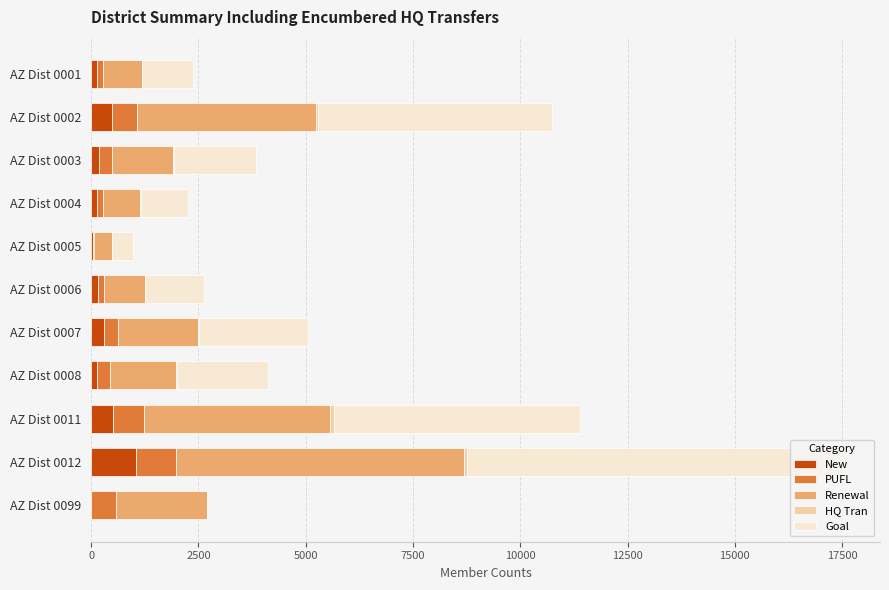

At which category is the sum across all series the highest?

AZ Dist 0012